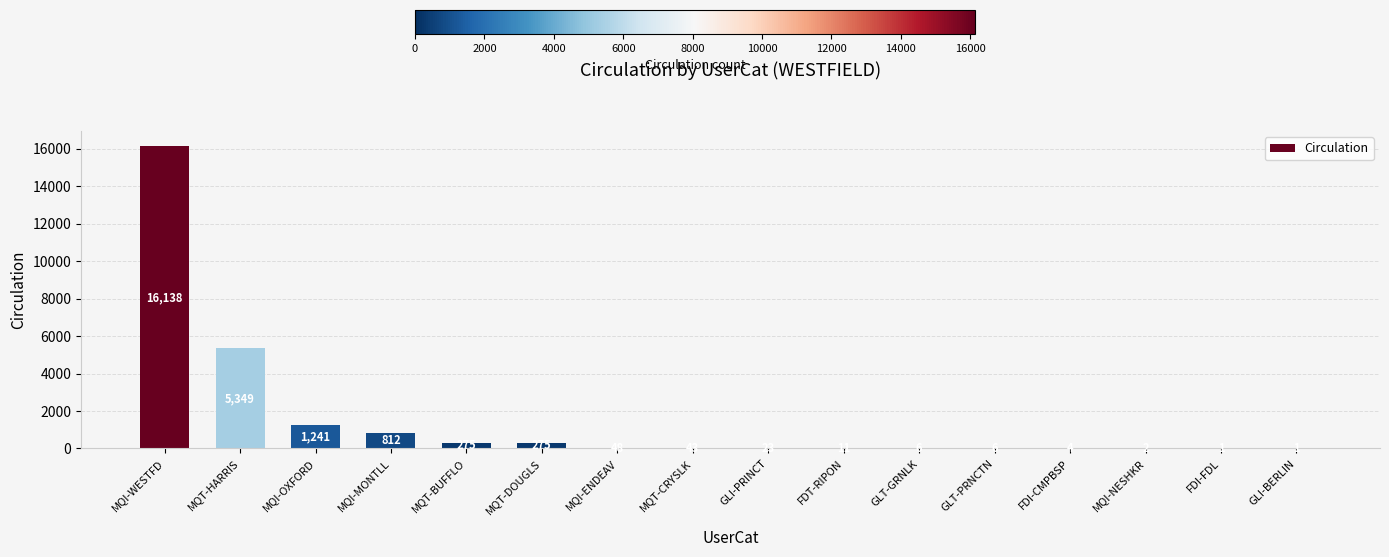

What is the sum of all values?

24235